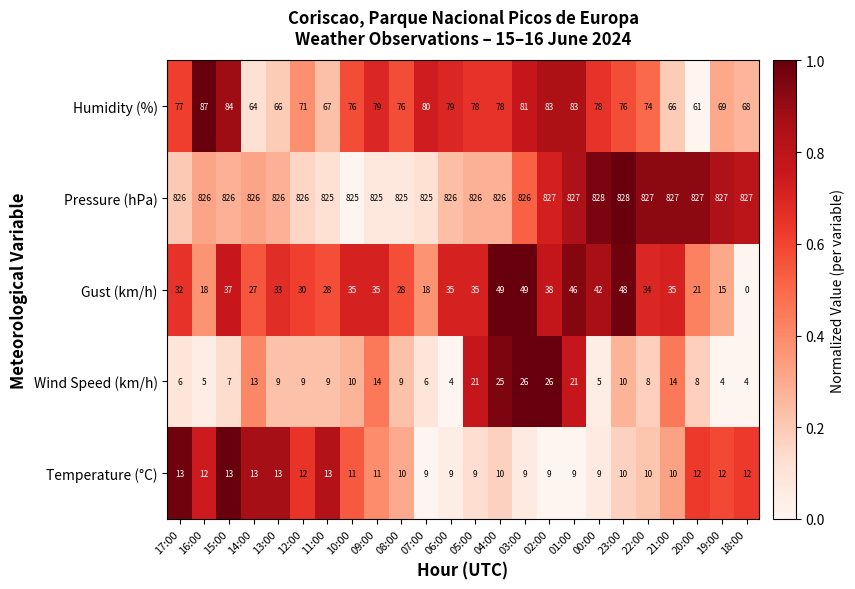

Which series has the widest spread of values?

Gust (km/h)